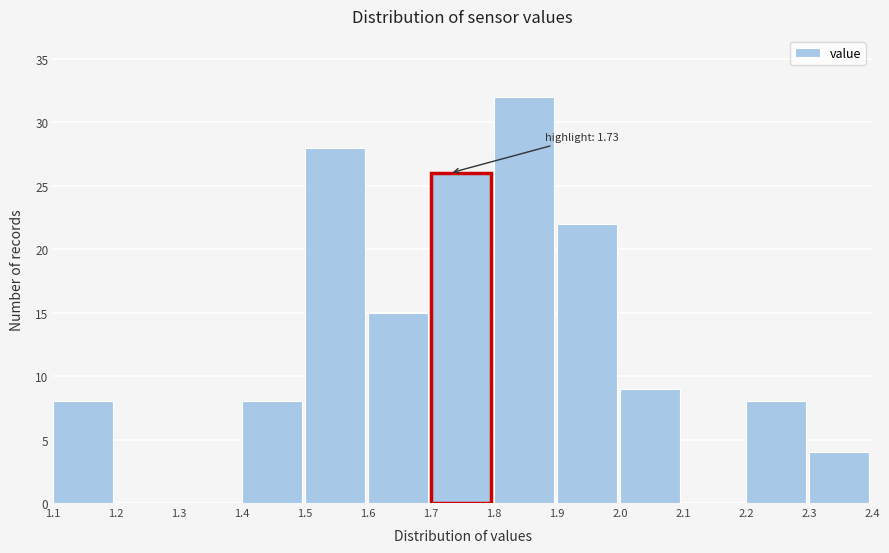

Over which range of the x-axis is the bar tallest?

1.8 to 1.9